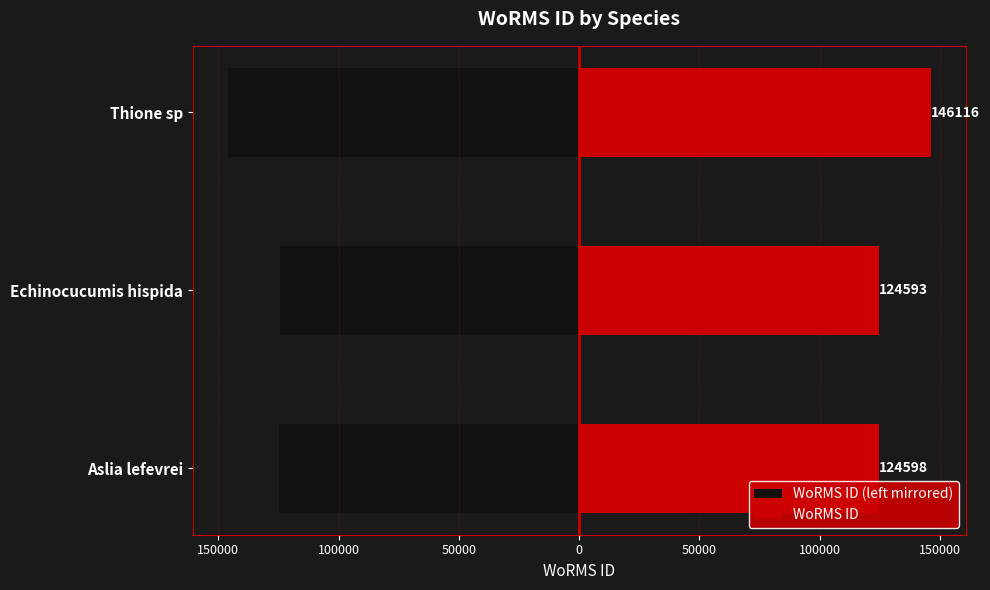

Is the value of WoRMS ID at Thione sp greater than the value of WoRMS ID (left mirrored) at Echinocucumis hispida?

Yes